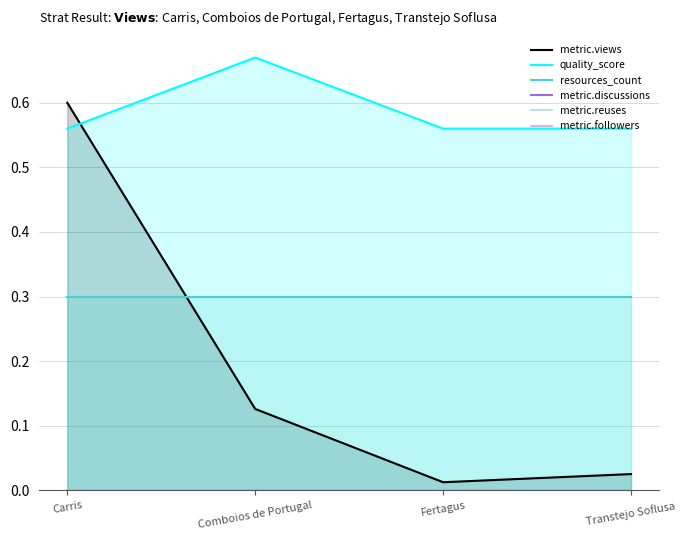

Which series has the largest range (max minus min)?

metric.views